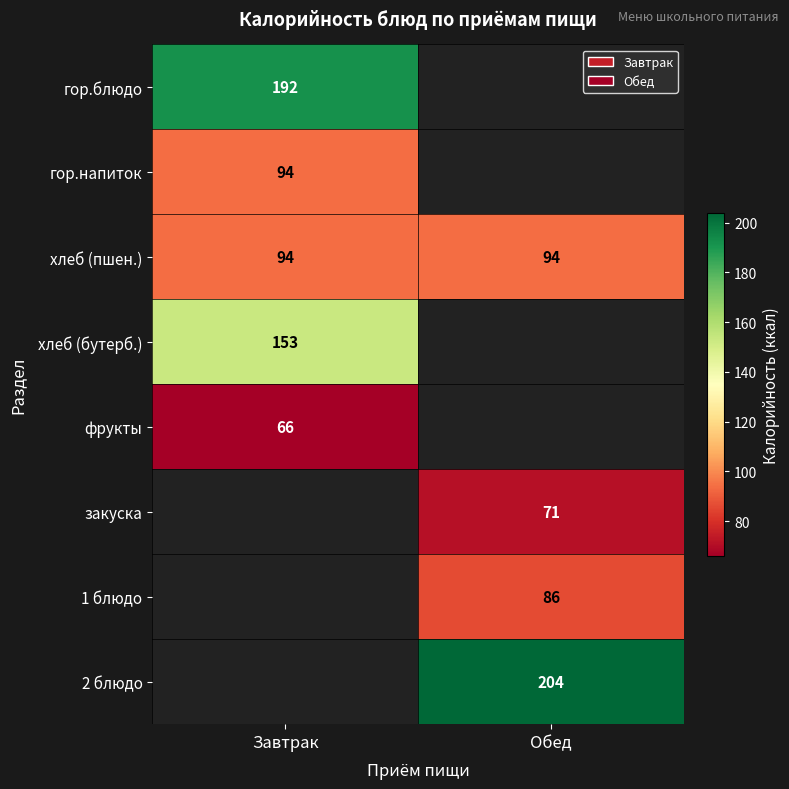

What is the maximum value shown in the chart?

204.0